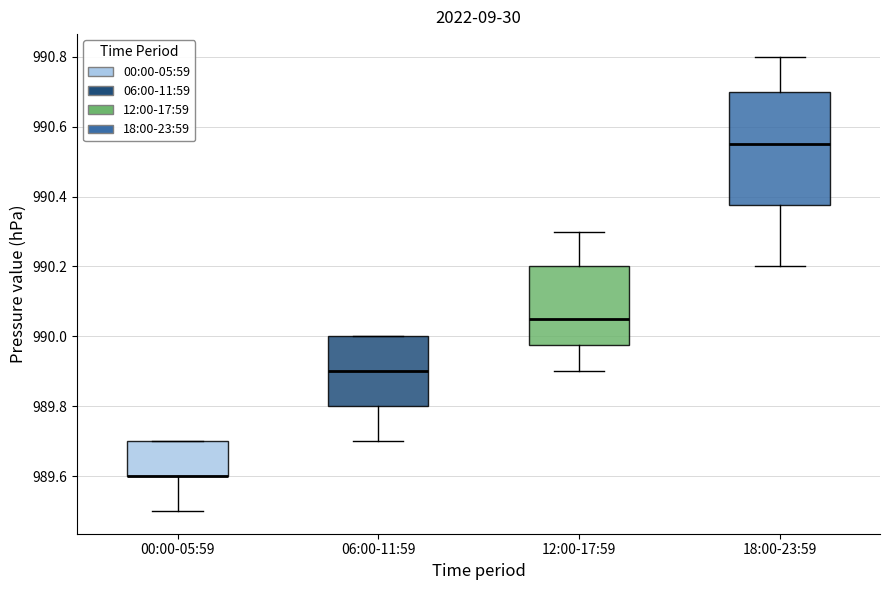

Reading left to right, read every box against the y-axis: the position of its median line, the range the box covers, and the ends of its whiskers. The values are not printed on the chart, so give them approximately, as read against the axis.

00:00-05:59: median 989.60 (drawn on the box's lower edge), box 989.60 to 989.70, whiskers 989.50 to 989.70
06:00-11:59: median 989.90, box 989.80 to 990.00, whiskers 989.70 to 990.00
12:00-17:59: median 990.06, box 989.98 to 990.20, whiskers 989.90 to 990.30
18:00-23:59: median 990.56, box 990.38 to 990.70, whiskers 990.20 to 990.80